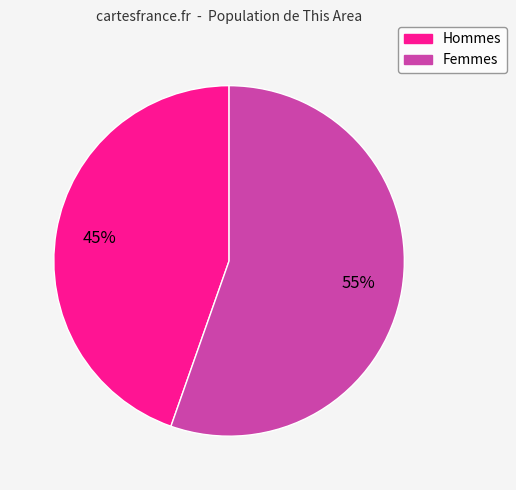

To the nearest percent, what is the average slice percentage?

50%